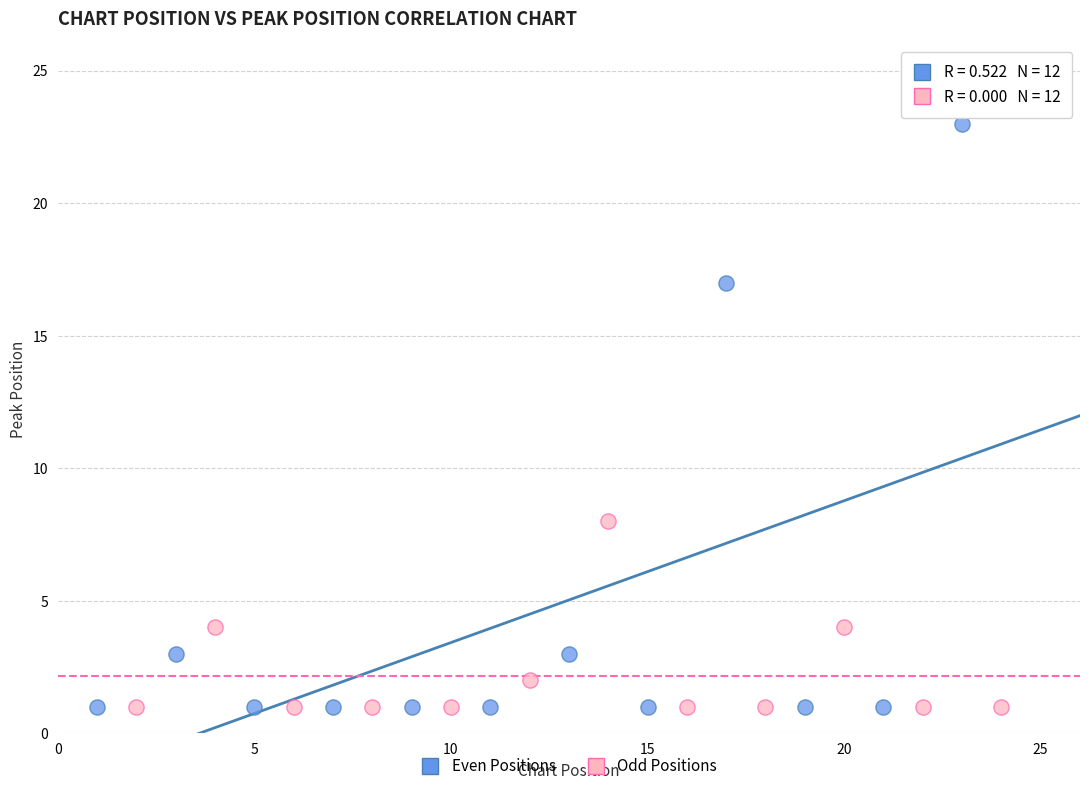

Which series contains the highest Y value?

Even Positions